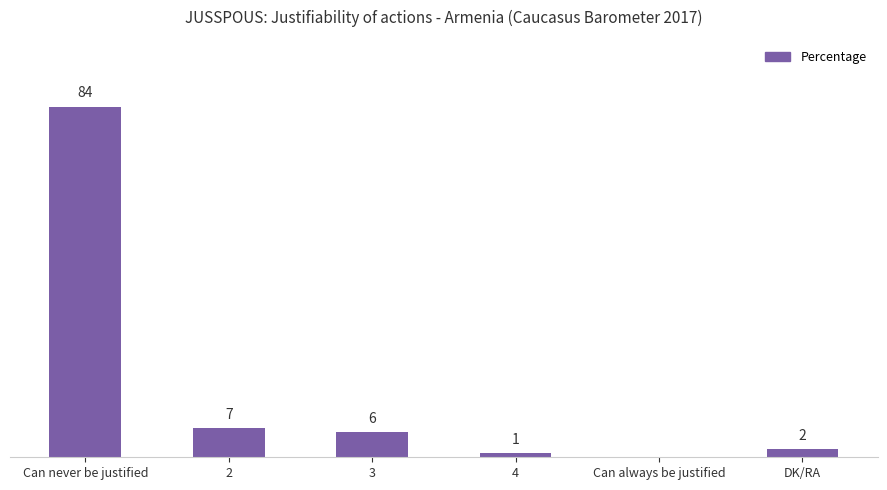

Which category has the highest value across all series?

Can never be justified